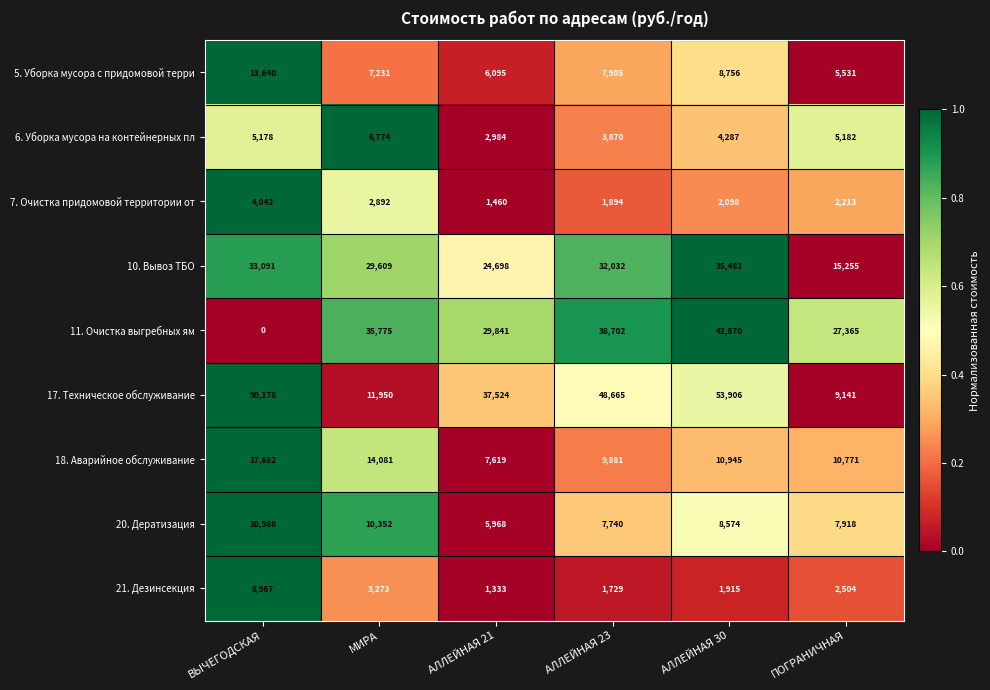

Rank the series by their maximum value, from highest to lowest.

17. Техническое обслуживание, 11. Очистка выгребных ям, 10. Вывоз ТБО, 18. Аварийное обслуживание, 5. Уборка мусора с придомовой терри, 20. Дератизация, 21. Дезинсекция, 6. Уборка мусора на контейнерных пл, 7. Очистка придомовой территории от